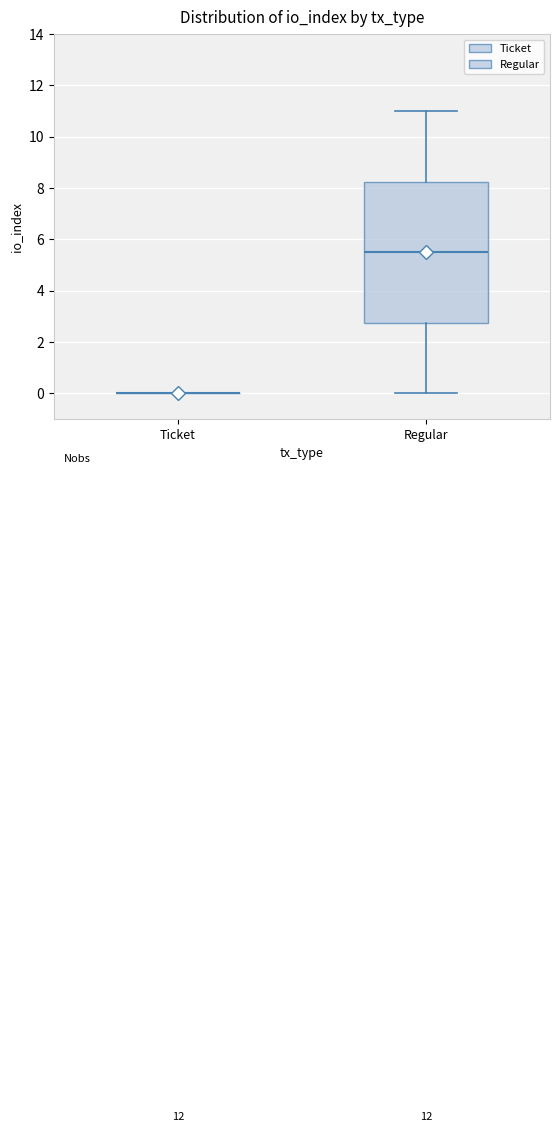

Which box is the tallest, from its lower edge to its upper edge?

Regular